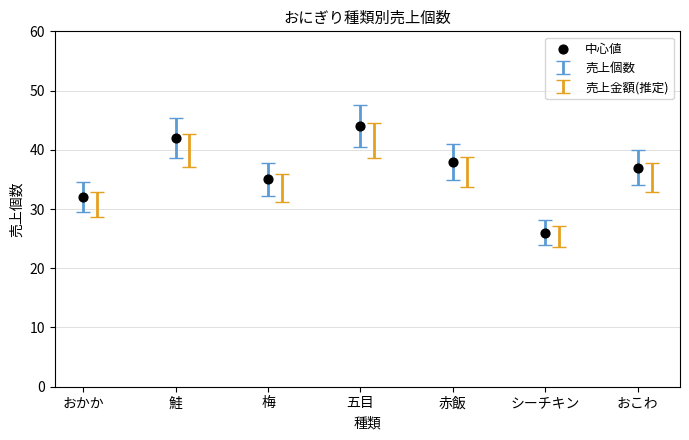

What is the average Y value?

36